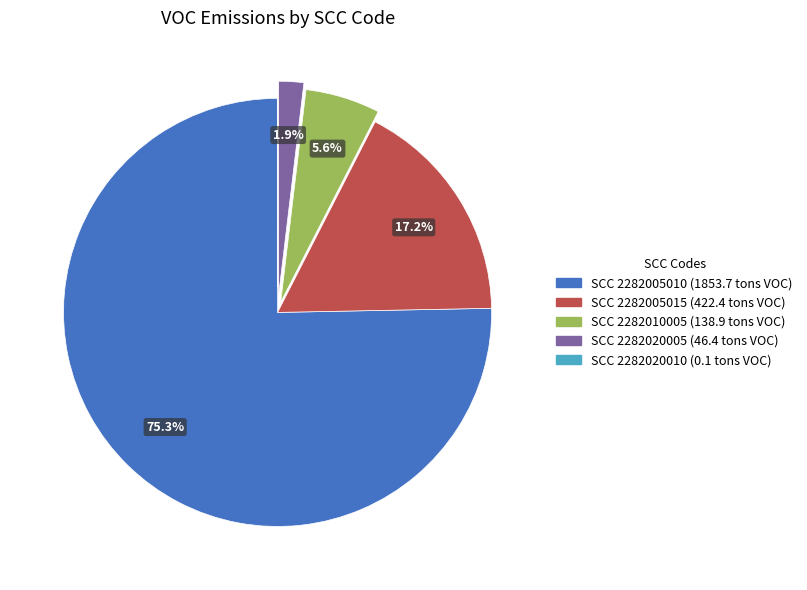

Does any single category account for the majority?

Yes